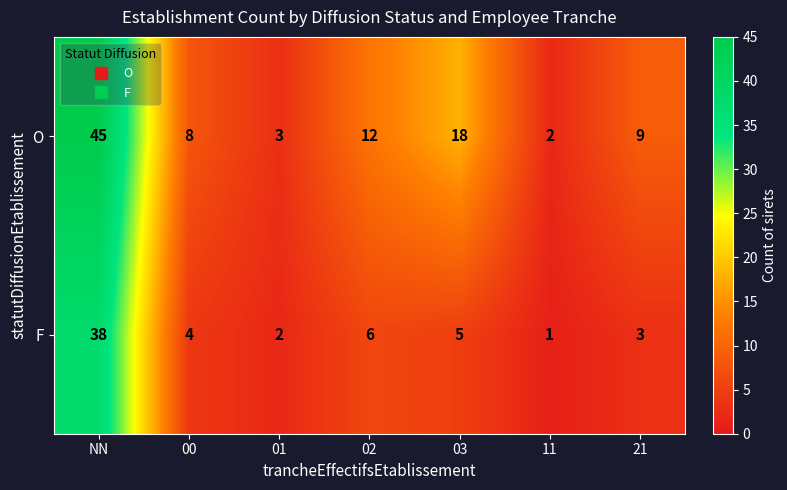

What is the smallest value displayed?

1